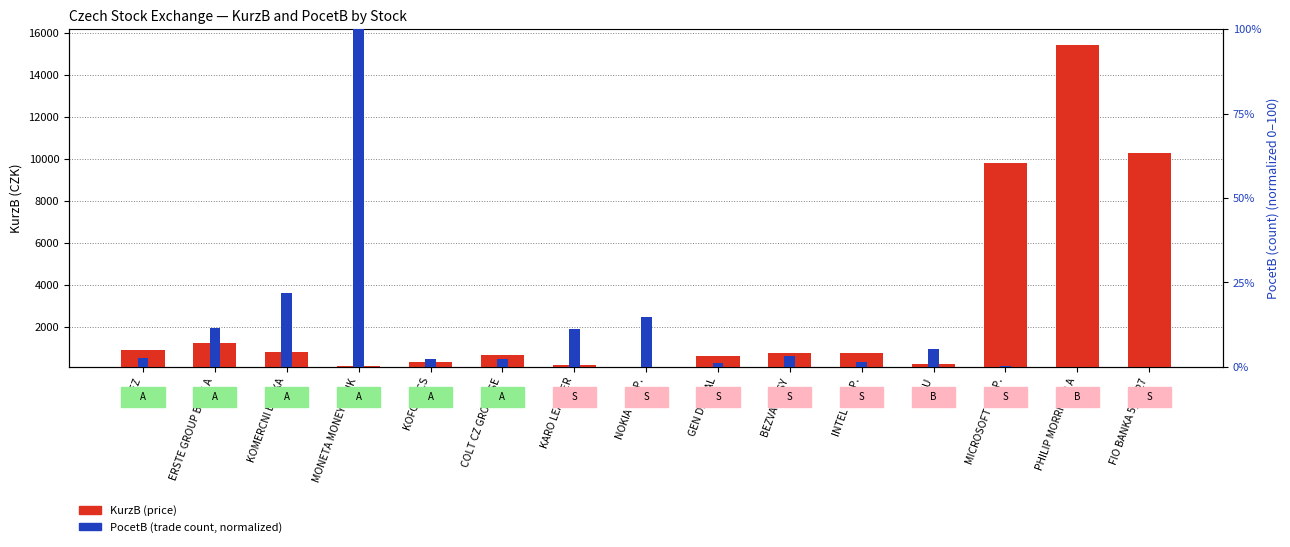

How many categories are shown in the chart?

15